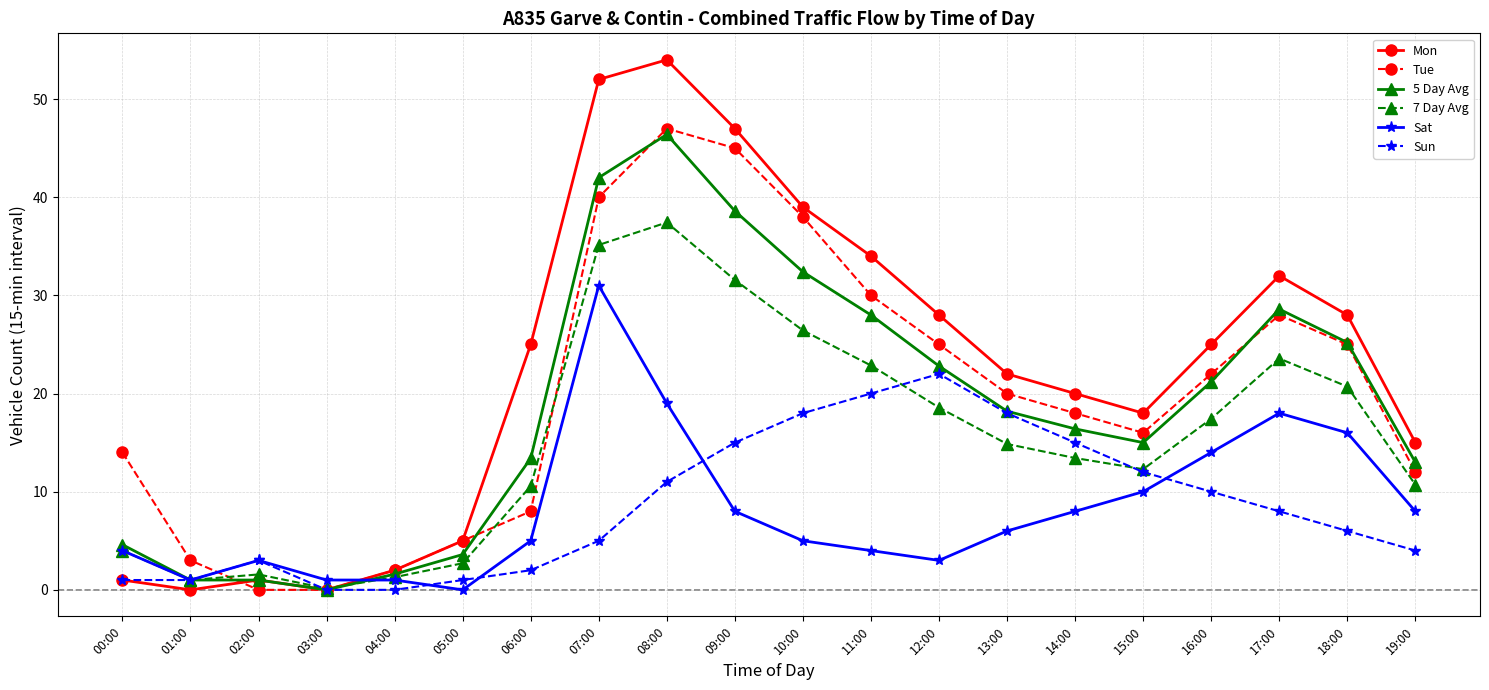

How many series are shown in this chart?

6